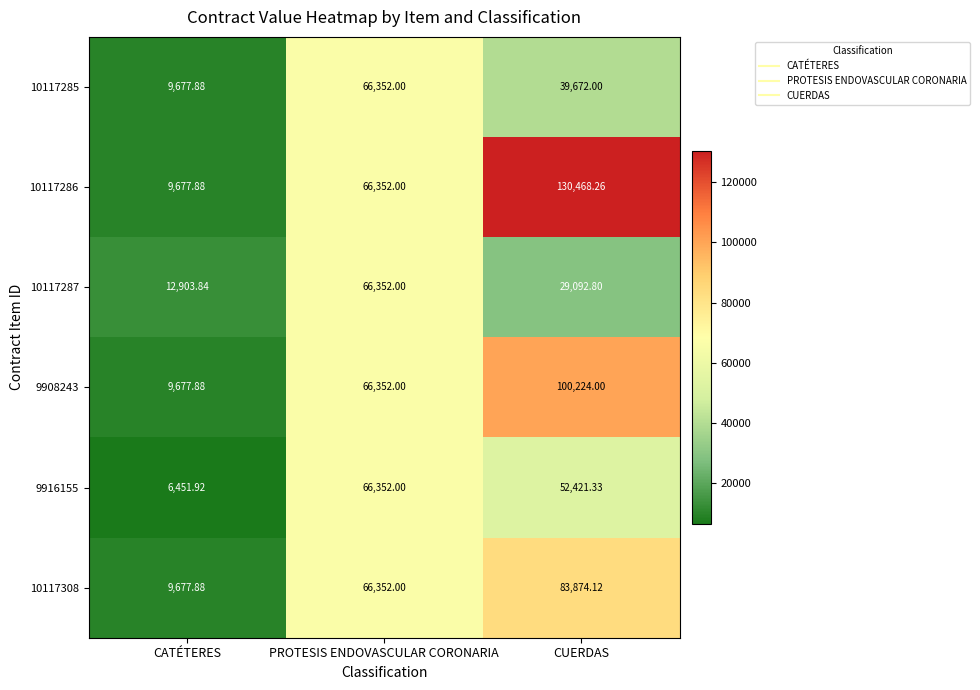

Which label corresponds to the largest value in the chart?

CUERDAS